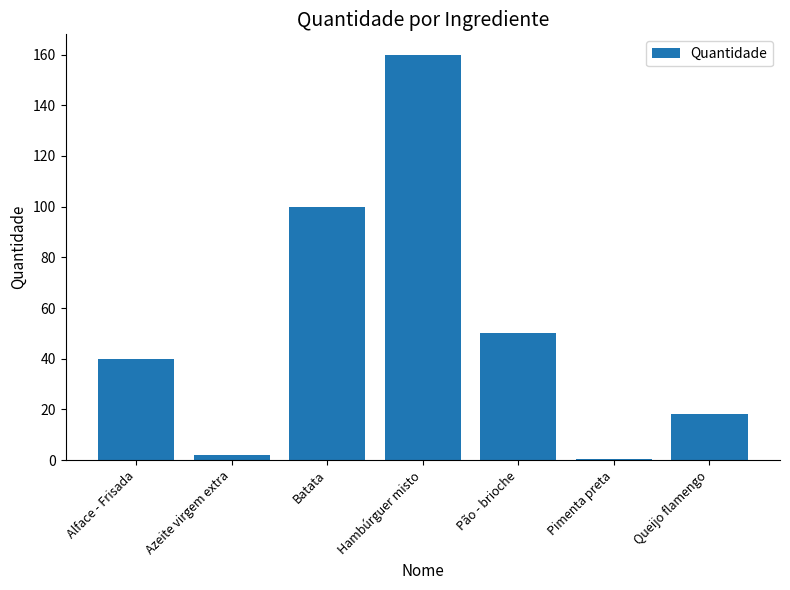

What is the greatest value displayed?

160.0